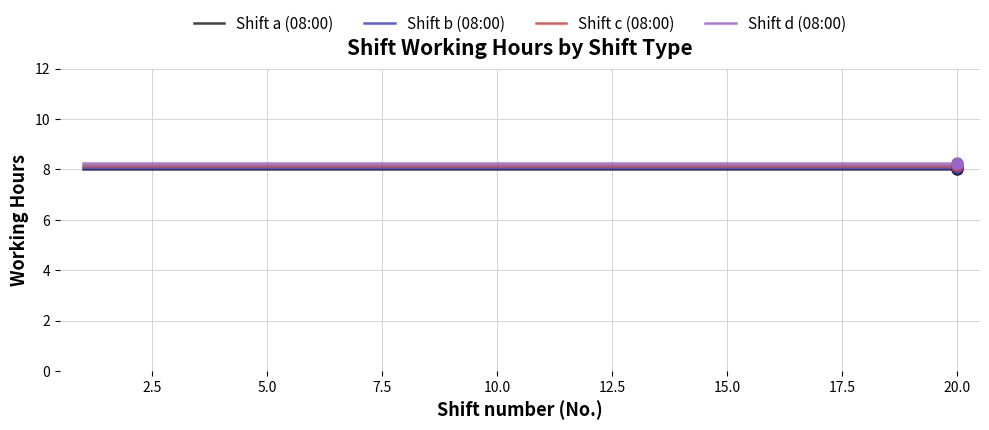

What is the sum of all Shift b (08:00) values?

161.6